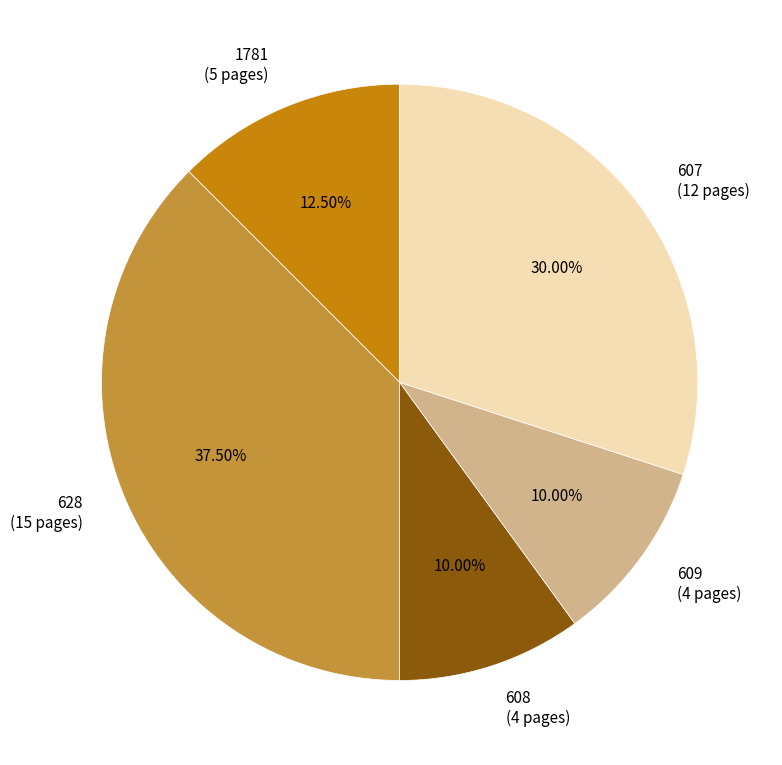

True or false: 607 accounts for 30% of the total.

True